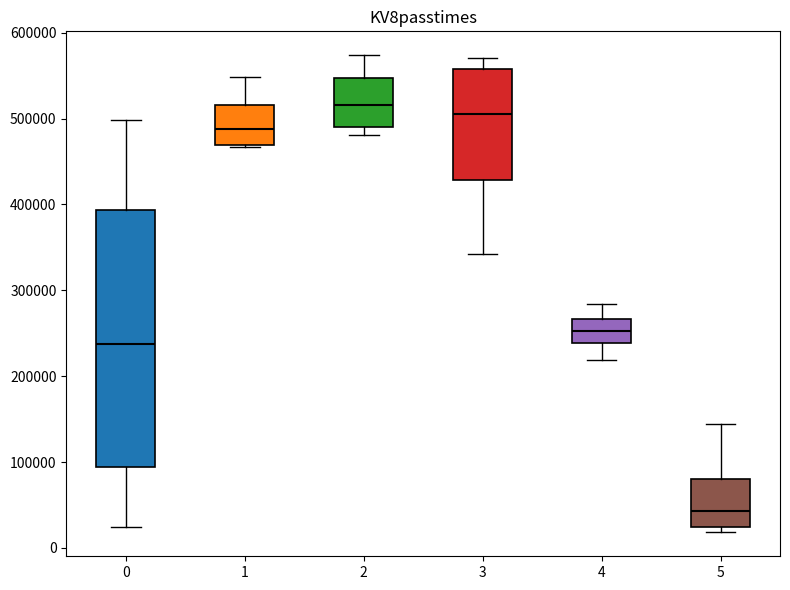

Reading left to right, read every box against the y-axis: the position of its median line, the range the box covers, and the ends of its whiskers. The values are not printed on the chart, so give them approximately, as read against the axis.

0: median 240000, box 90000 to 390000, whiskers 20000 to 500000
1: median 490000, box 470000 to 520000, whiskers 470000 to 550000
2: median 520000, box 490000 to 550000, whiskers 480000 to 570000
3: median 510000, box 430000 to 560000, whiskers 340000 to 570000
4: median 250000, box 240000 to 270000, whiskers 220000 to 280000
5: median 40000, box 20000 to 80000, whiskers 20000 (just below the box's lower edge) to 140000